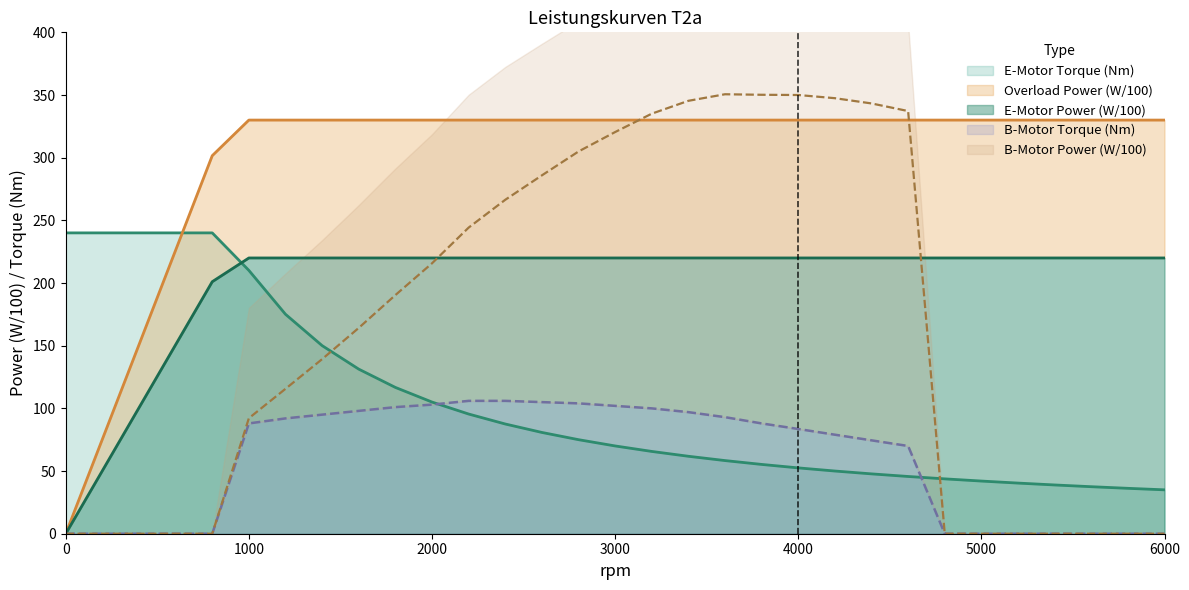

Where is Overload Power (W/100) nearest to the value 110?

400